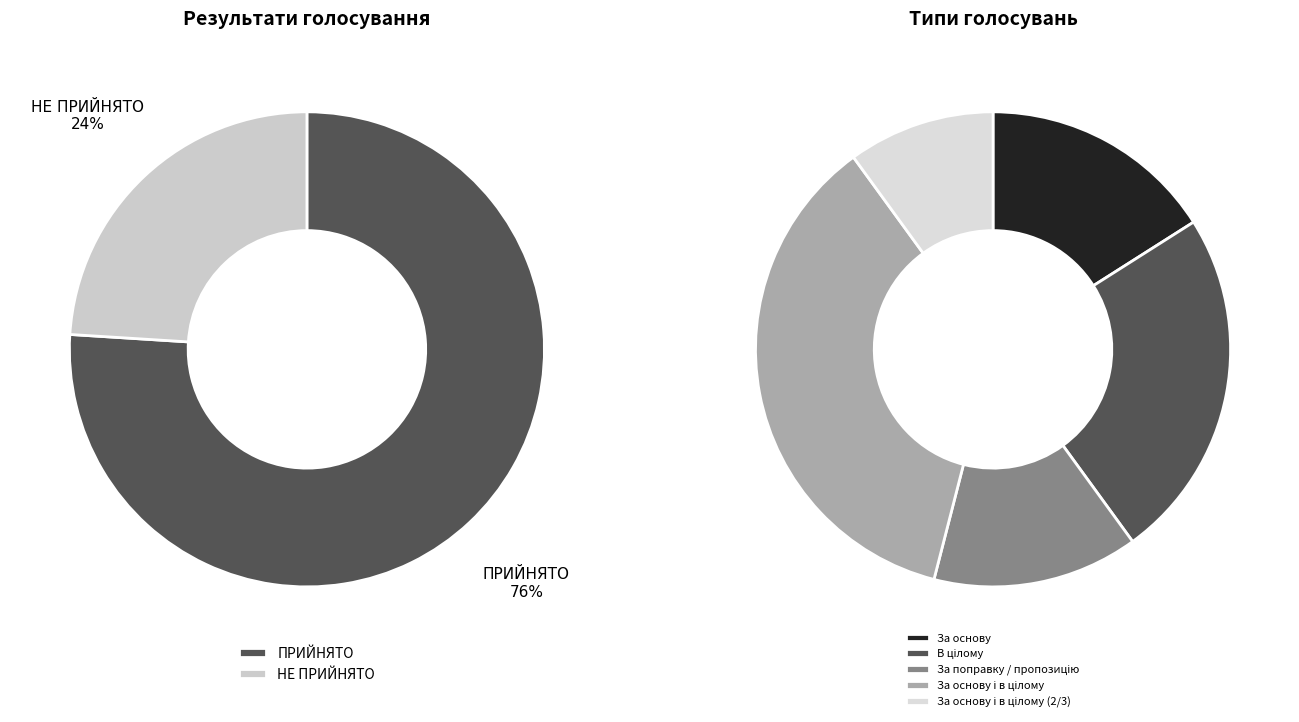

The НЕ ПРИЙНЯТО slice represents 24% of the pie. True or false?

True